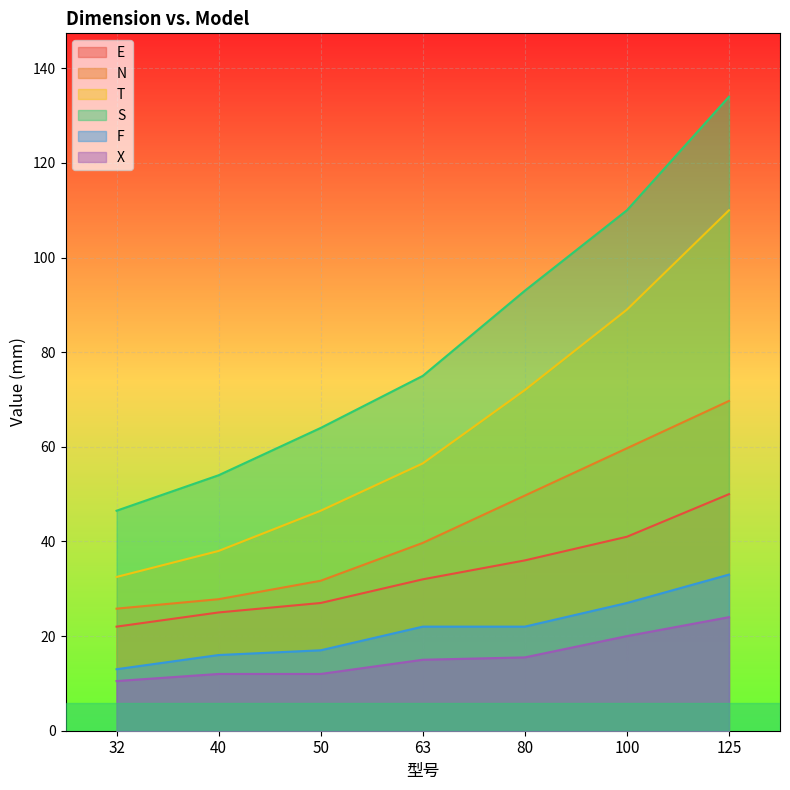

True or false: F has a value of 33.0 at 125.

True